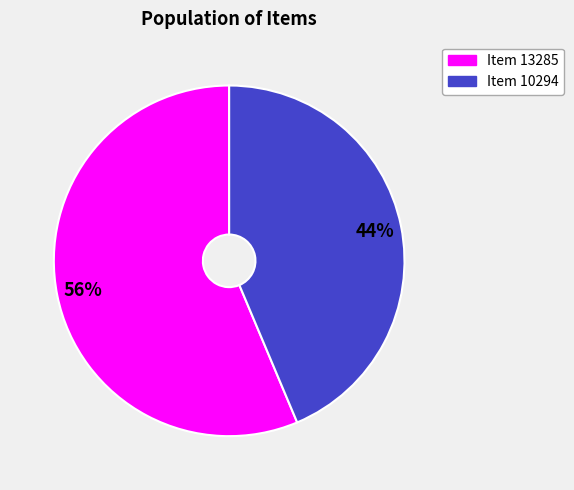

Does Item 13285 account for over 50% of the chart?

Yes